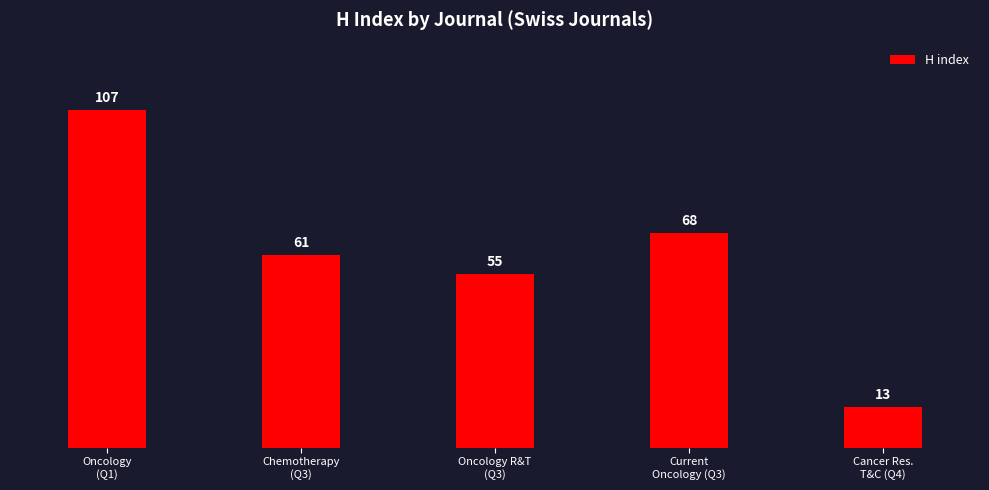

What is the sum of the values at Current
Oncology (Q3) and Oncology R&T
(Q3)?

123